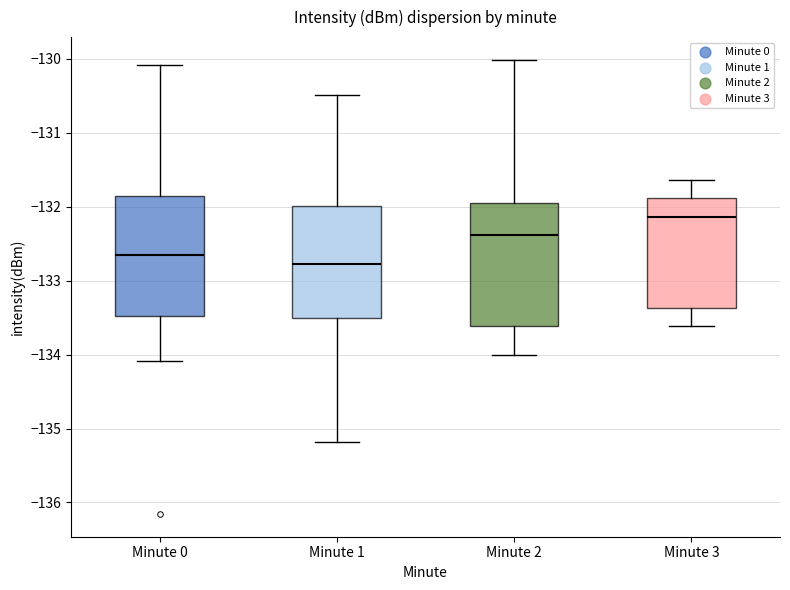

Which box has the lowest median line?

Minute 1